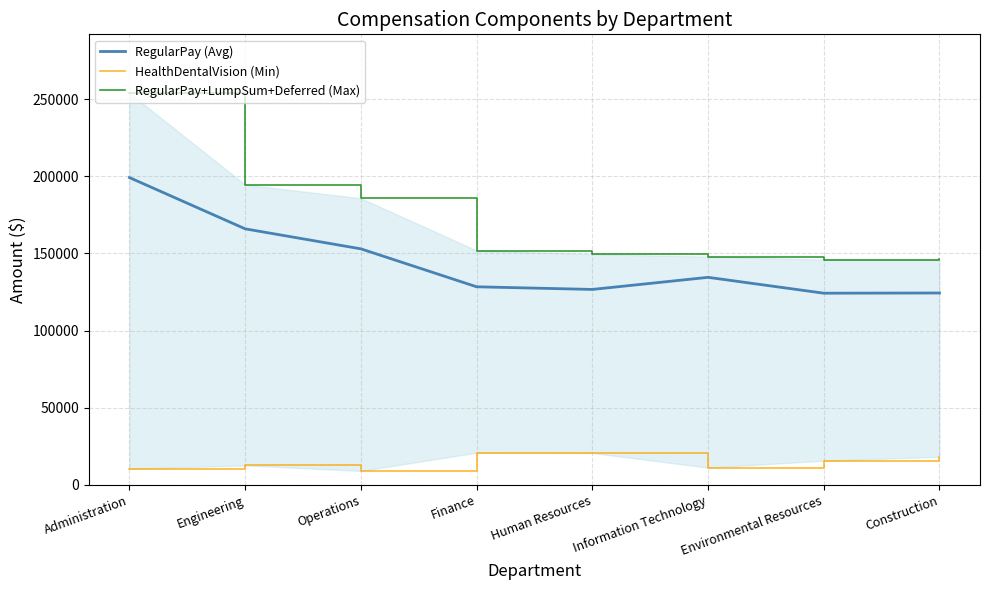

Reading right to left, what are all the values shown in this chart?

RegularPay (Avg): 124350	124220	134516	126660	128379	152988	165972	199234
HealthDentalVision (Min): 18098	15541	11097	20551	20761	8913	12512	10319
RegularPay+LumpSum+Deferred (Max): 146093	146002	147968	149509	151892	185809	194621	254053